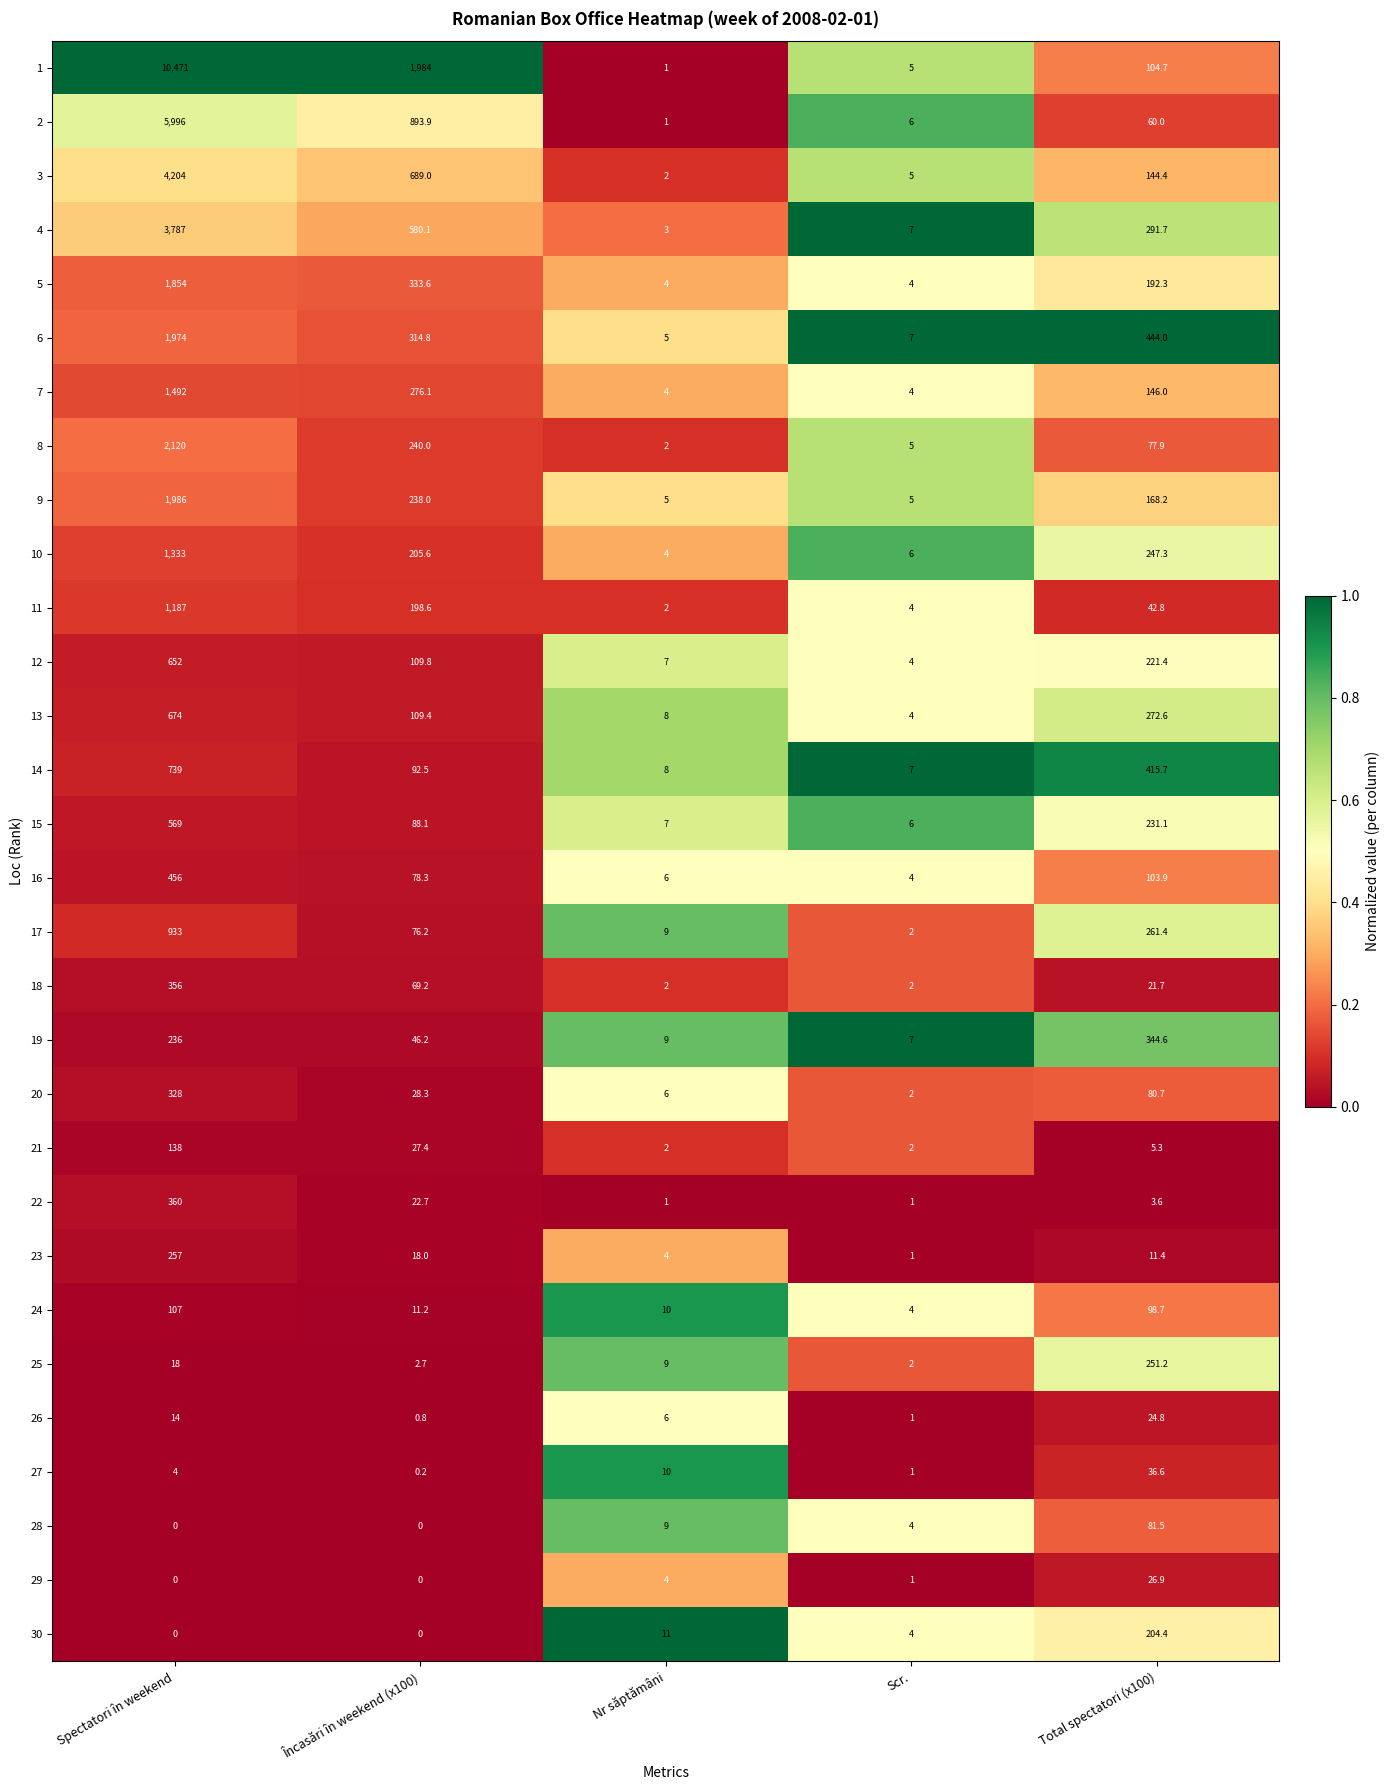

Rank the series by their maximum value, from lowest to highest.

26, 29, 27, 28, 24, 21, 30, 25, 23, 20, 19, 18, 22, 16, 15, 12, 13, 14, 17, 11, 10, 7, 5, 6, 9, 8, 4, 3, 2, 1